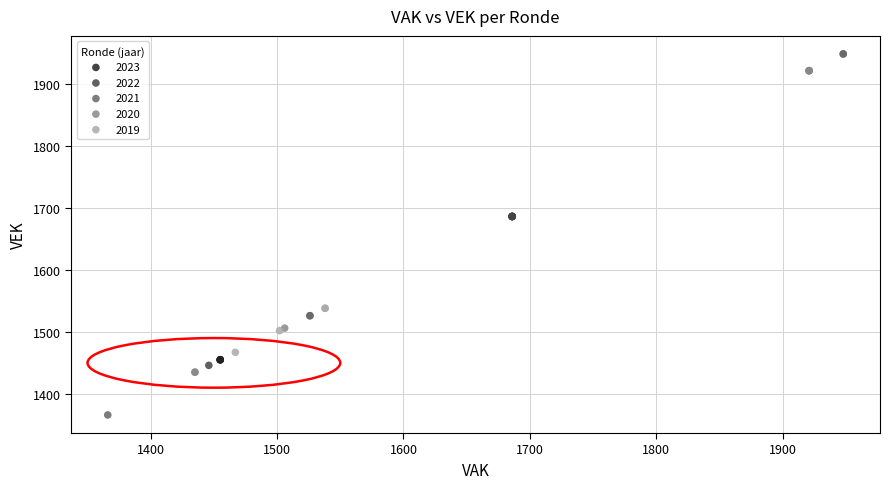

Which series reaches the minimum Y coordinate?

2021